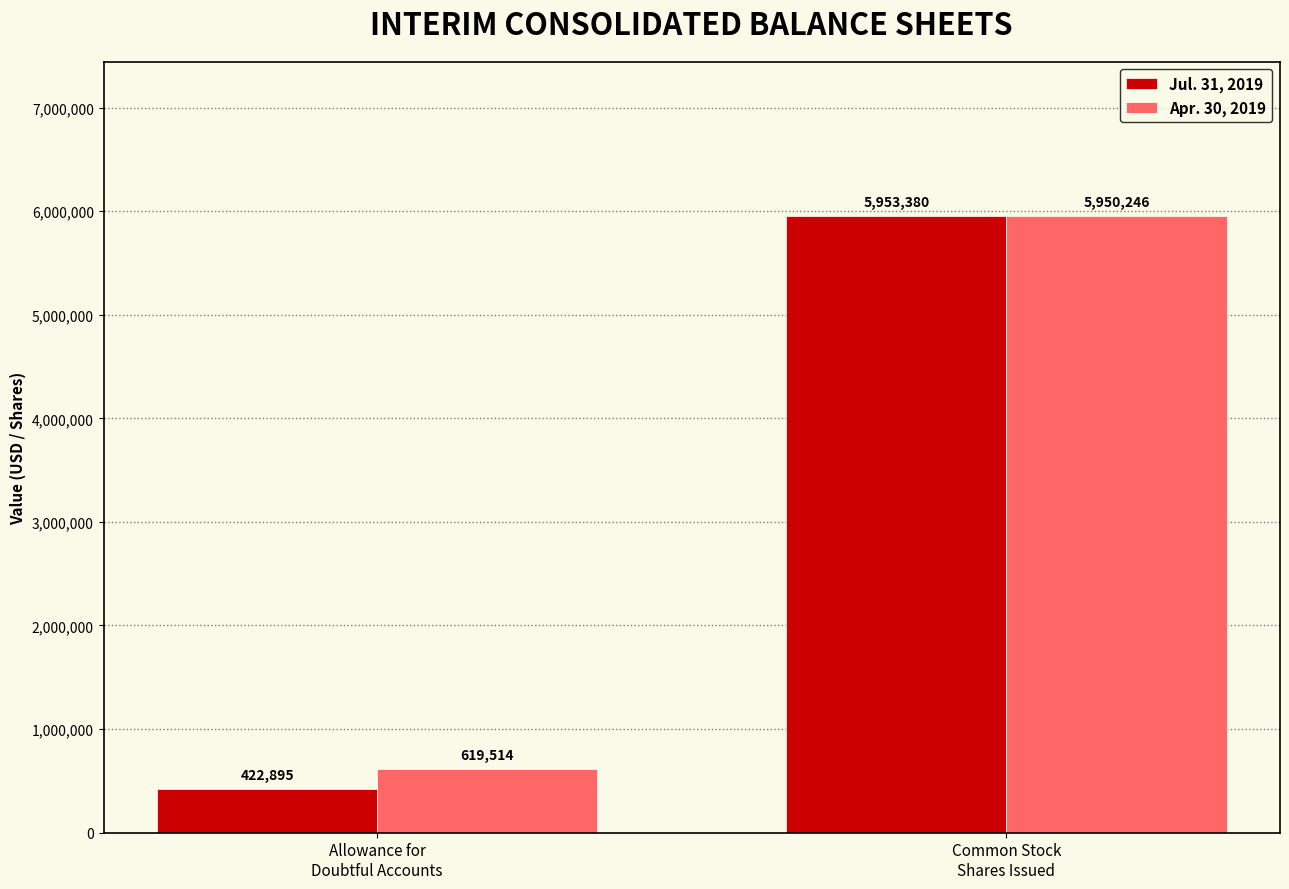

The value of Apr. 30, 2019 at Allowance for
Doubtful Accounts is 619514. True or false?

True